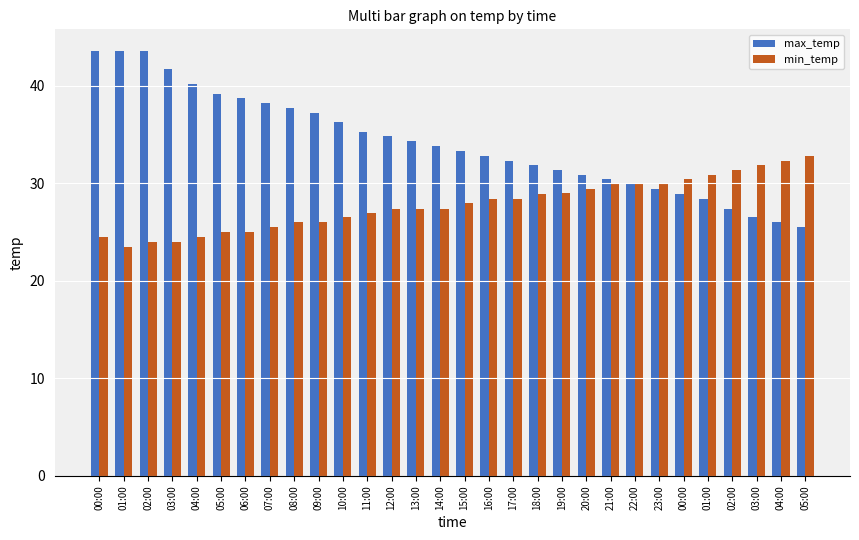

How many values in the min_temp series are below 28?

15